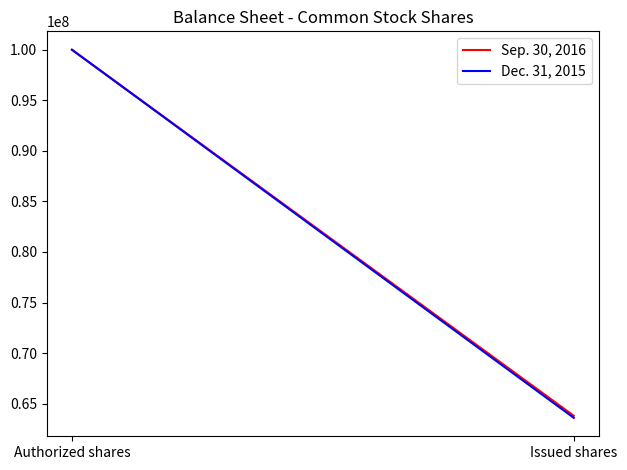

Which series has the largest total across all categories?

Sep. 30, 2016